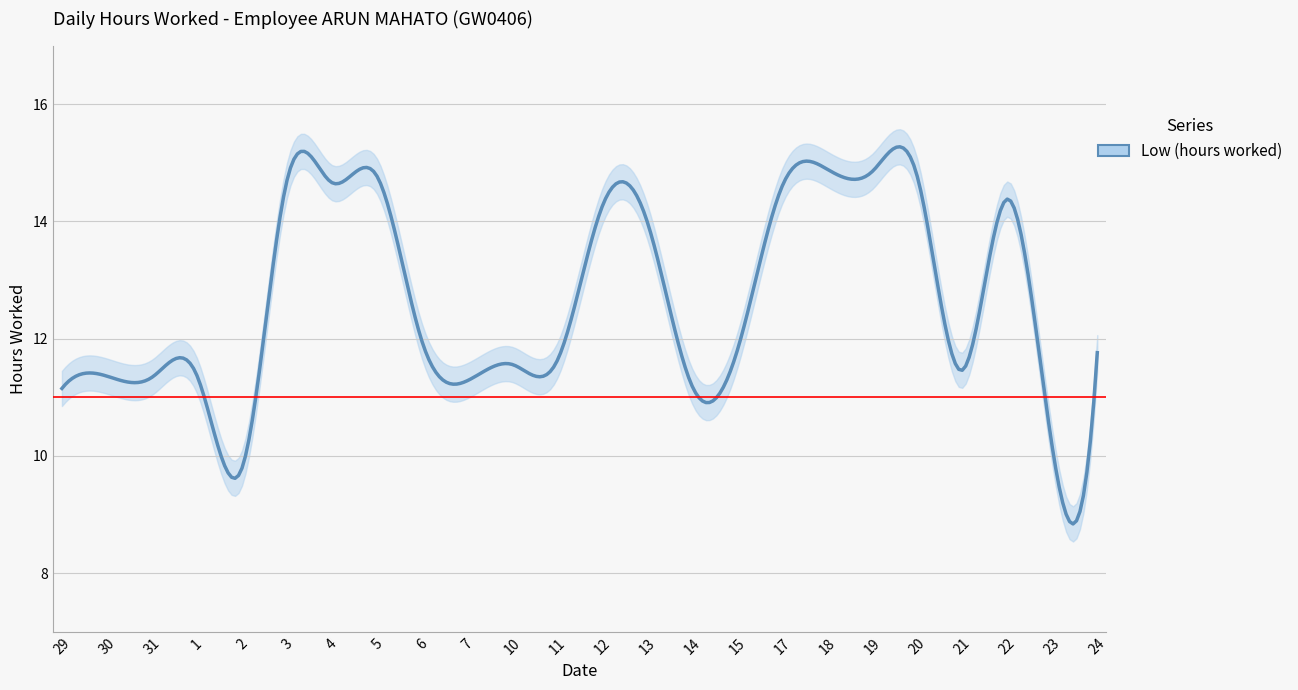

Reading left to right, transcribe all the data shown in this chart.

29=11.2	30=11.4	31=11.3	1=11.4	2=9.8	3=14.7	4=14.7	5=14.8	6=11.9	7=11.3	10=11.6	11=11.6	12=14.2	13=14.0	14=11.2	15=11.8	17=14.6	18=14.9	19=14.8	20=14.8	21=11.5	22=14.4	23=10.2	24=11.8